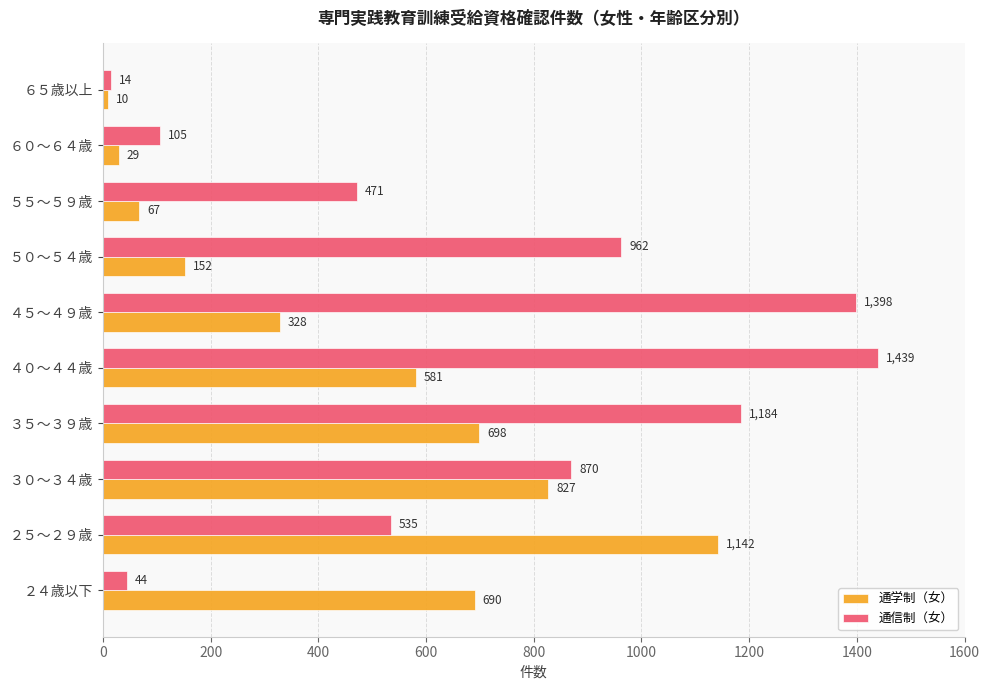

Which category has the lowest value across all series?

６５歳以上